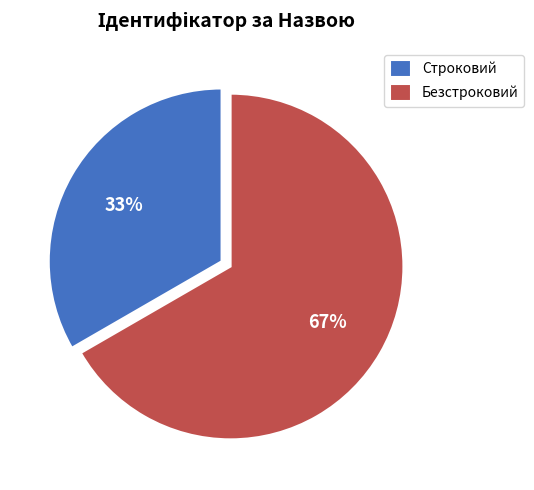

Which slice is the largest?

Безстроковий